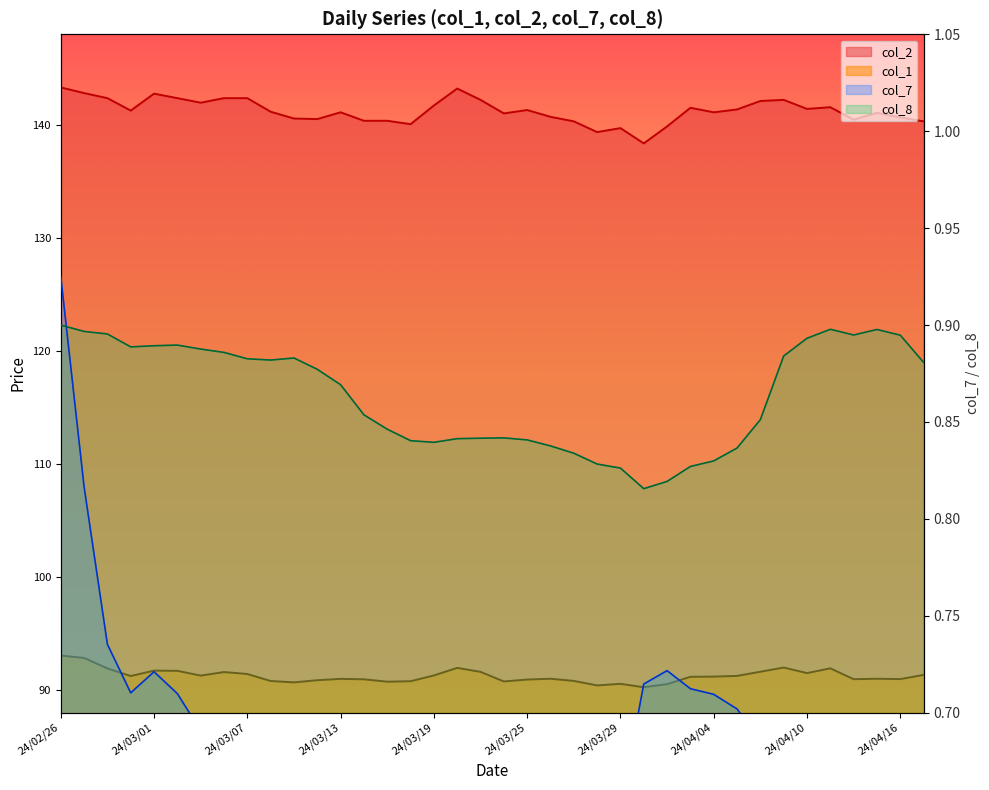

What is the spread (max minus min) of values at 24/03/12?

139.8